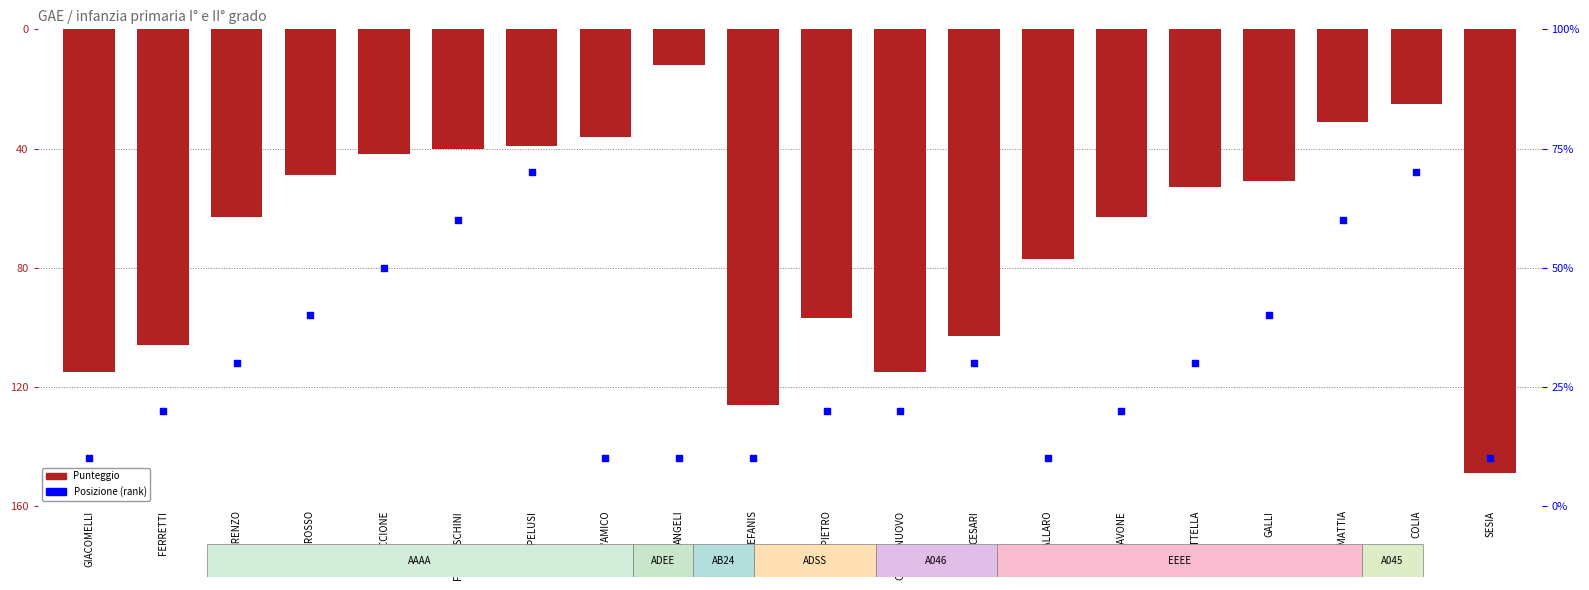

Which series has the largest total across all categories?

Posizione